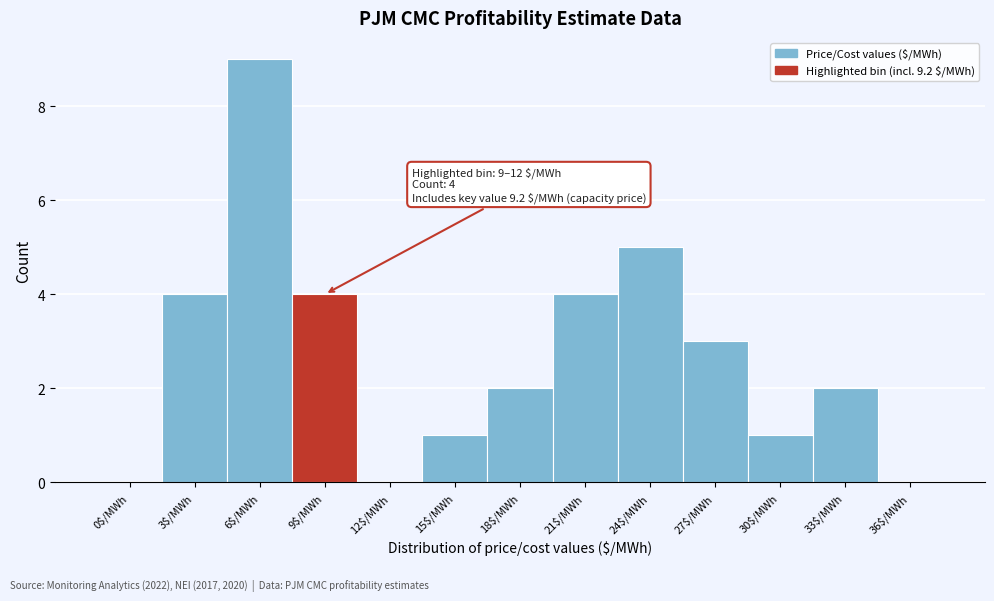

What is the maximum value shown in the chart?

9